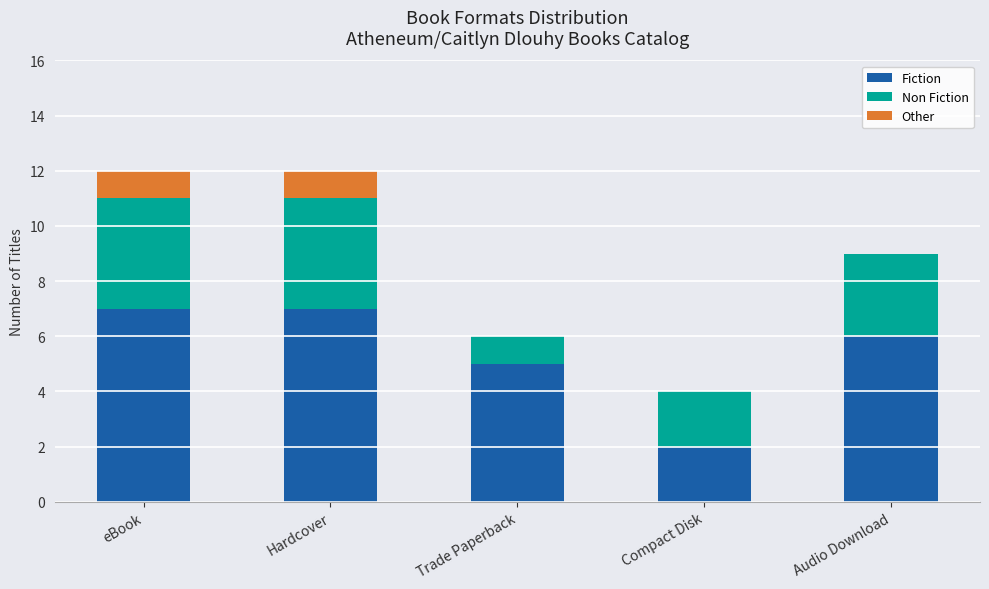

True or false: Fiction has a value of 2 at Compact Disk.

True